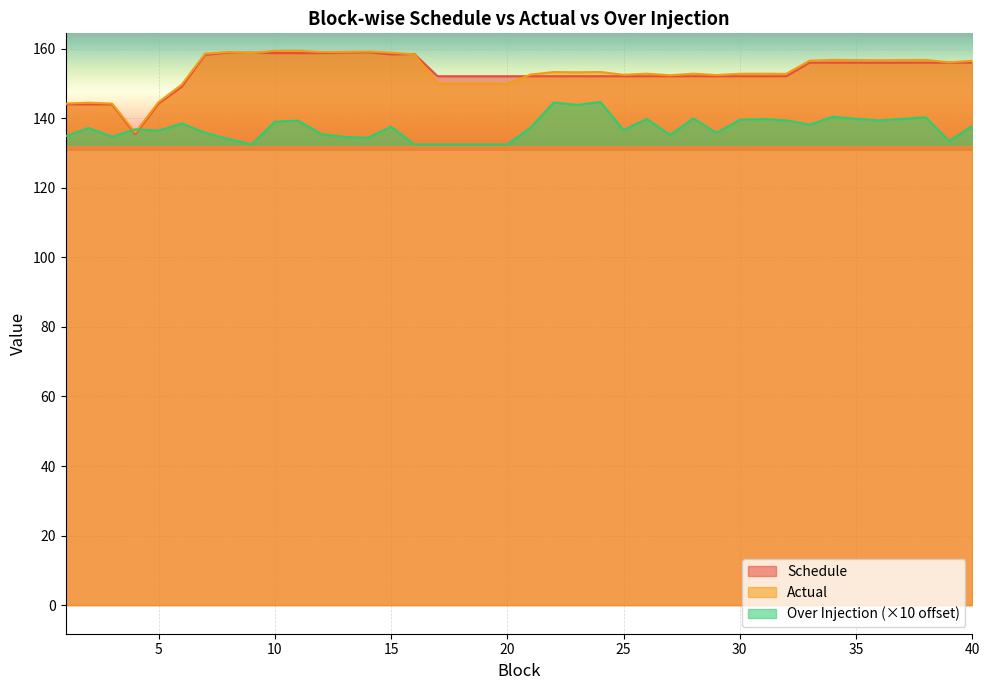

What is the sum of the Actual values at 14 and 40?

315.7